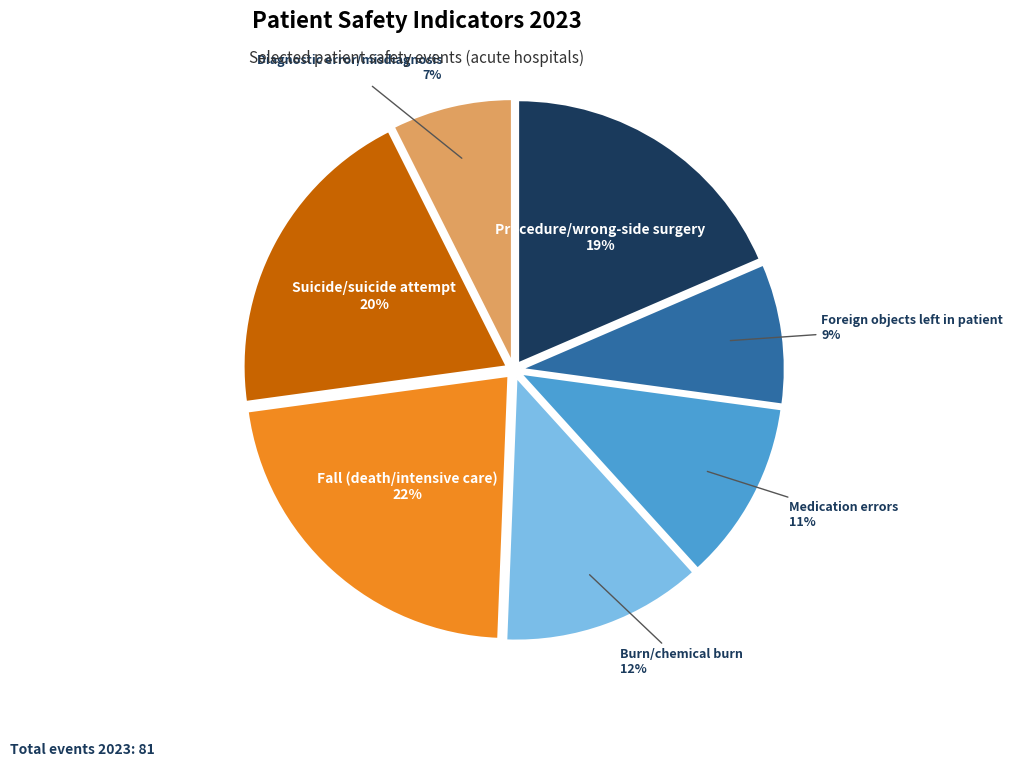

Count the number of slices in the pie.

7